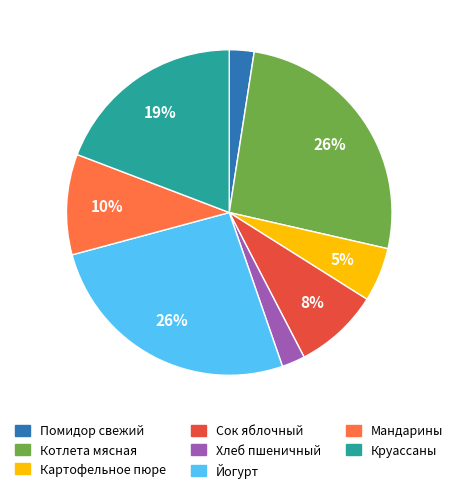

What percentage is the Круассаны slice, to the nearest percent?

19%